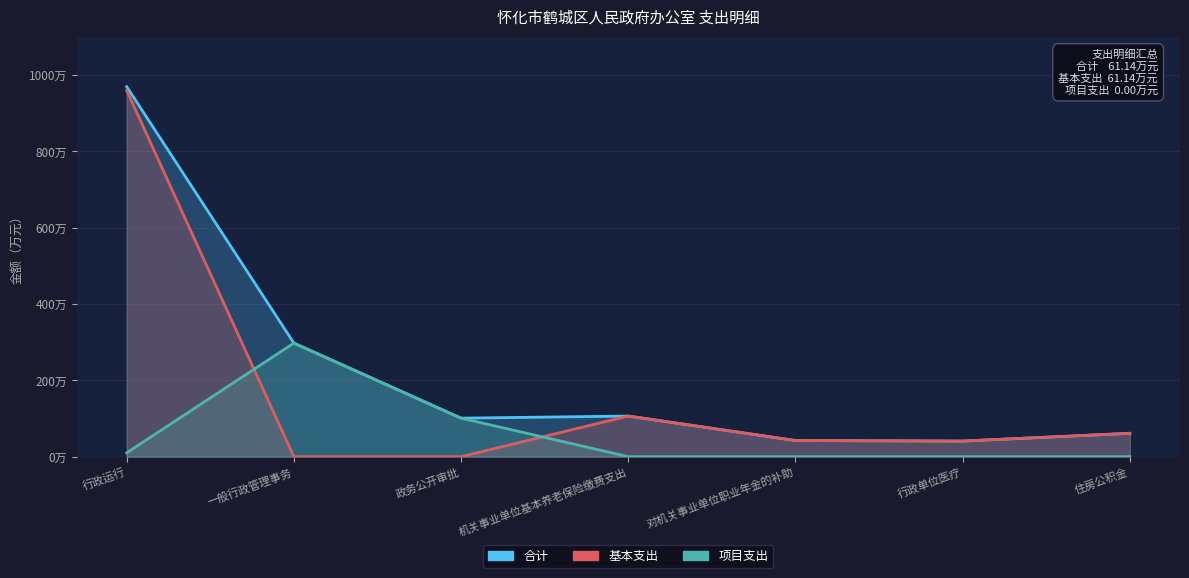

What is the difference between the maximum and minimum values in the 项目支出 series?

297.4